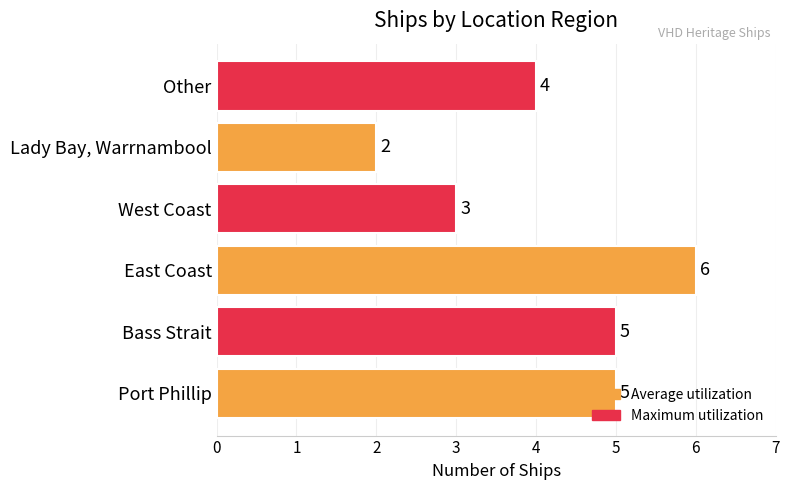

What is the difference between the second highest and minimum values?

3